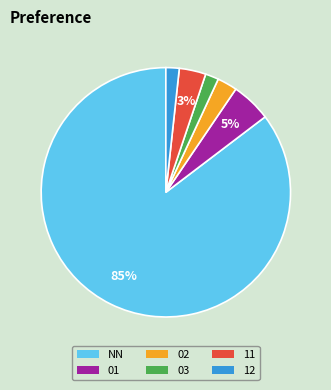

To the nearest percent, what is the average slice percentage?

17%